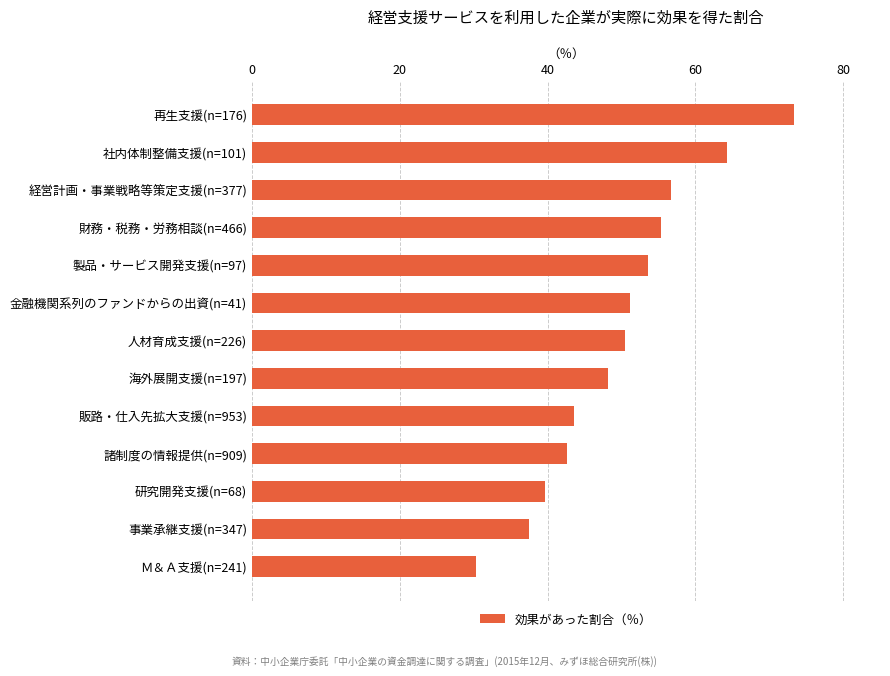

Rank the categories by value from highest to lowest.

再生支援(n=176), 社内体制整備支援(n=101), 経営計画・事業戦略等策定支援(n=377), 財務・税務・労務相談(n=466), 製品・サービス開発支援(n=97), 金融機関系列のファンドからの出資(n=41), 人材育成支援(n=226), 海外展開支援(n=197), 販路・仕入先拡大支援(n=953), 諸制度の情報提供(n=909), 研究開発支援(n=68), 事業承継支援(n=347), Ｍ＆Ａ支援(n=241)